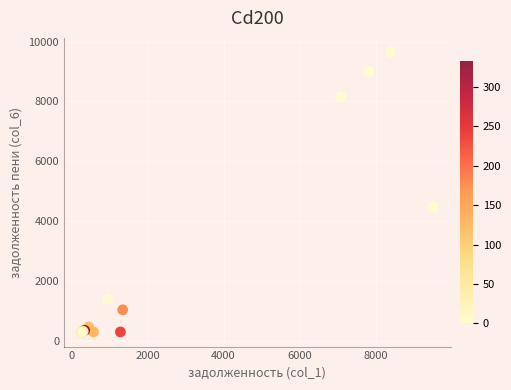

What Y value in the scatter plot is closest to 4965?

4486.8